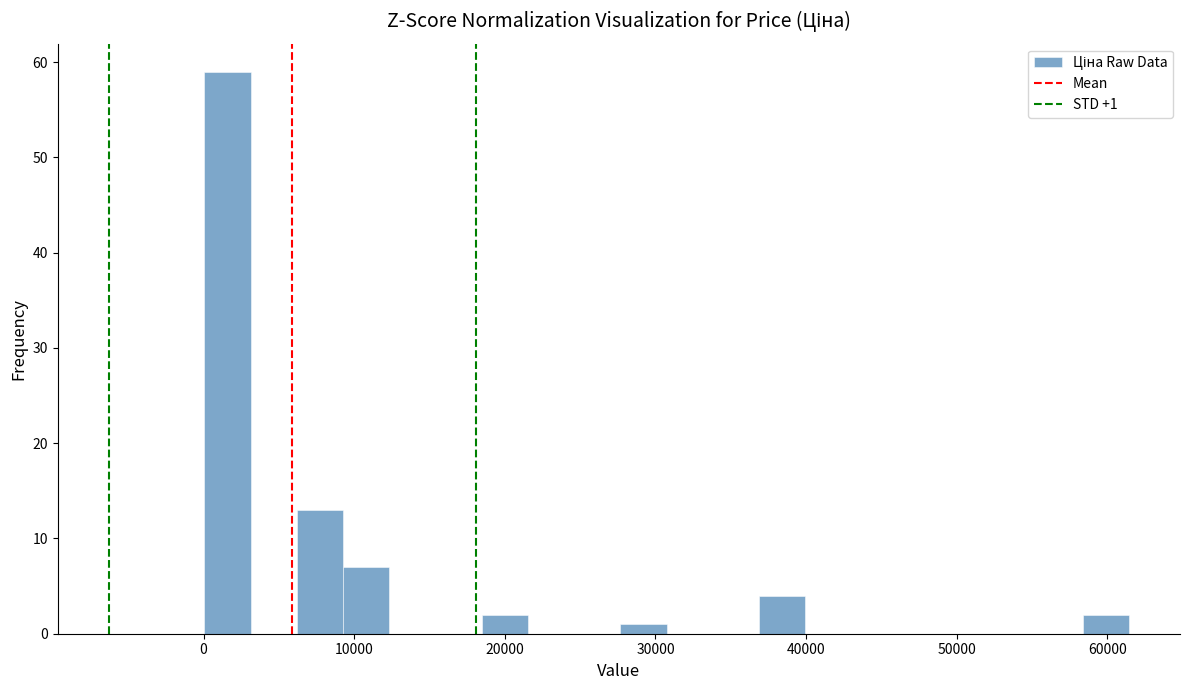

Around what value on the x-axis is the tallest bar? Give the approximate position of its centre, as read against the axis.

2000